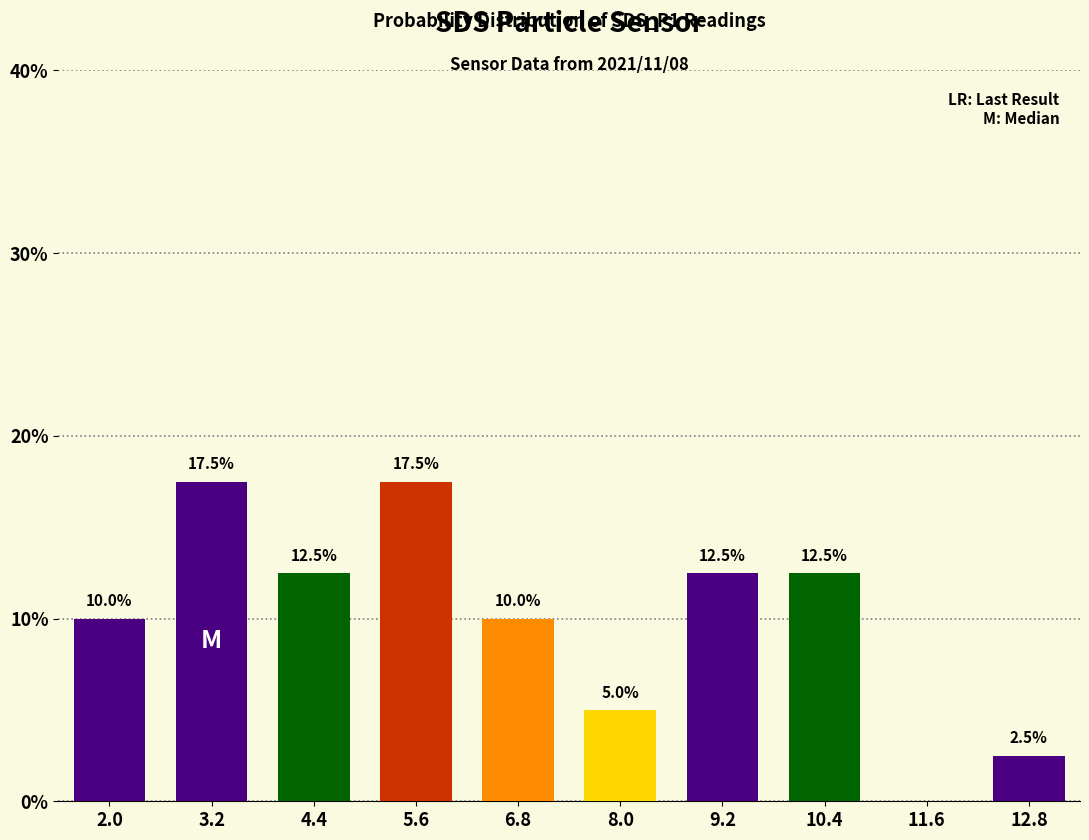

What is the ratio of the value at 3.2 to the value at 5.6?

1.0